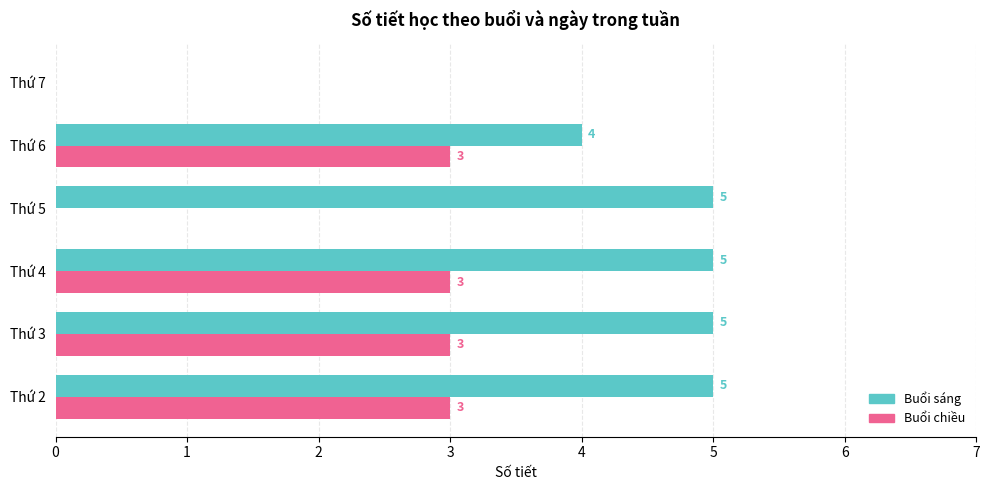

What is the sum of all Buổi chiều values?

12